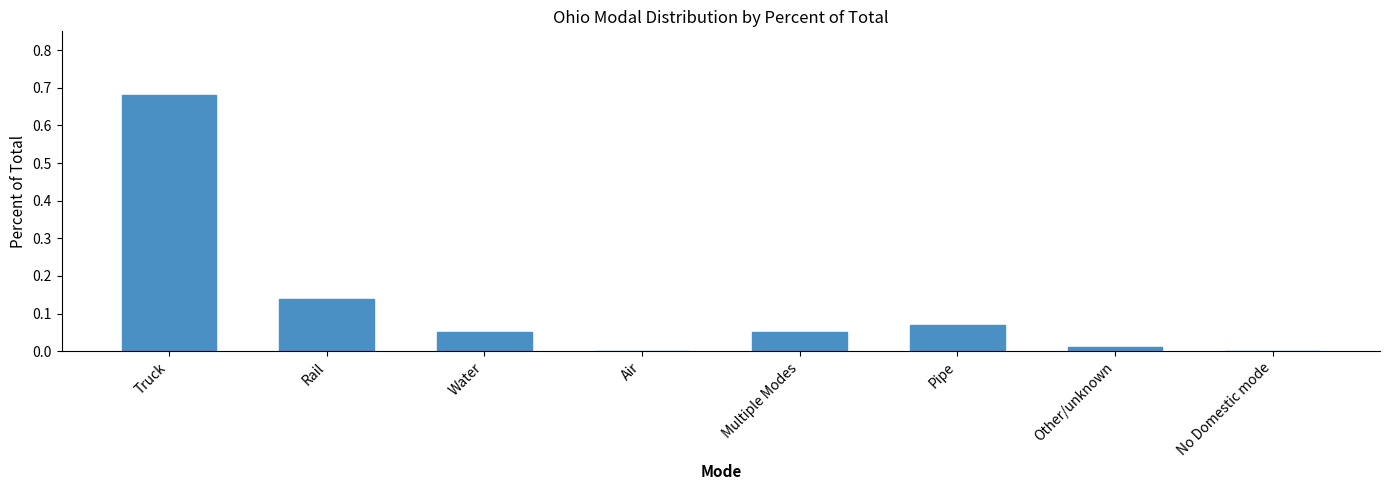

What is the sum of all values?

1.0